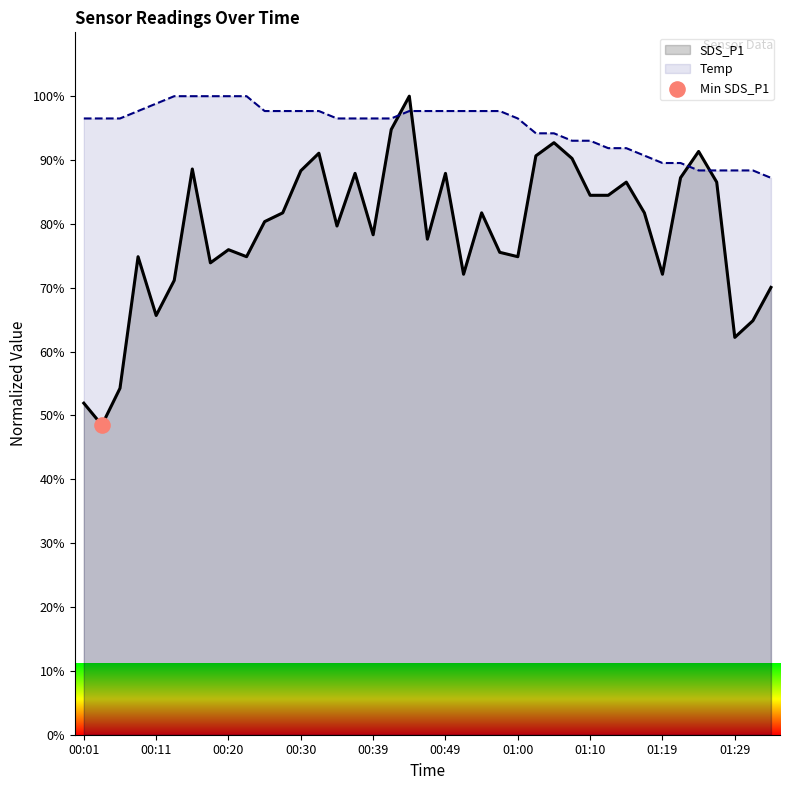

Which series has the widest spread of Y values?

SDS_P1